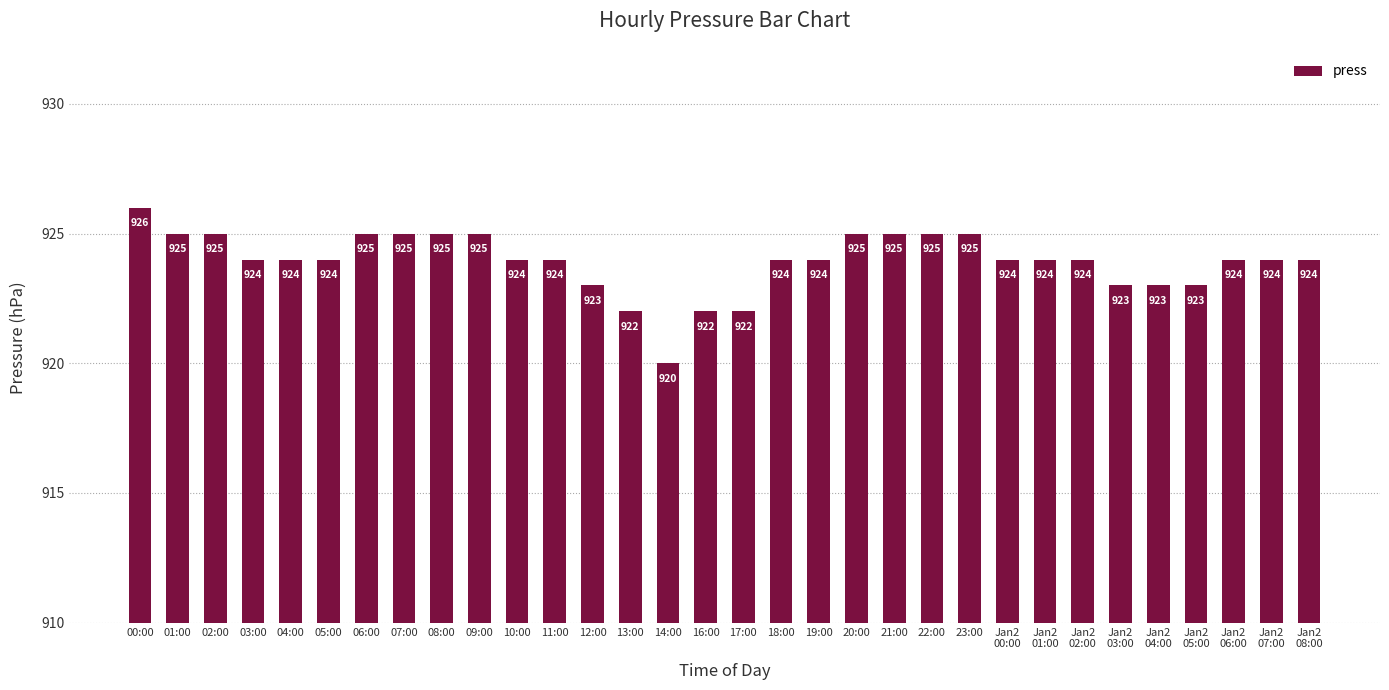

What is the approximate value at Jan2
06:00?

924